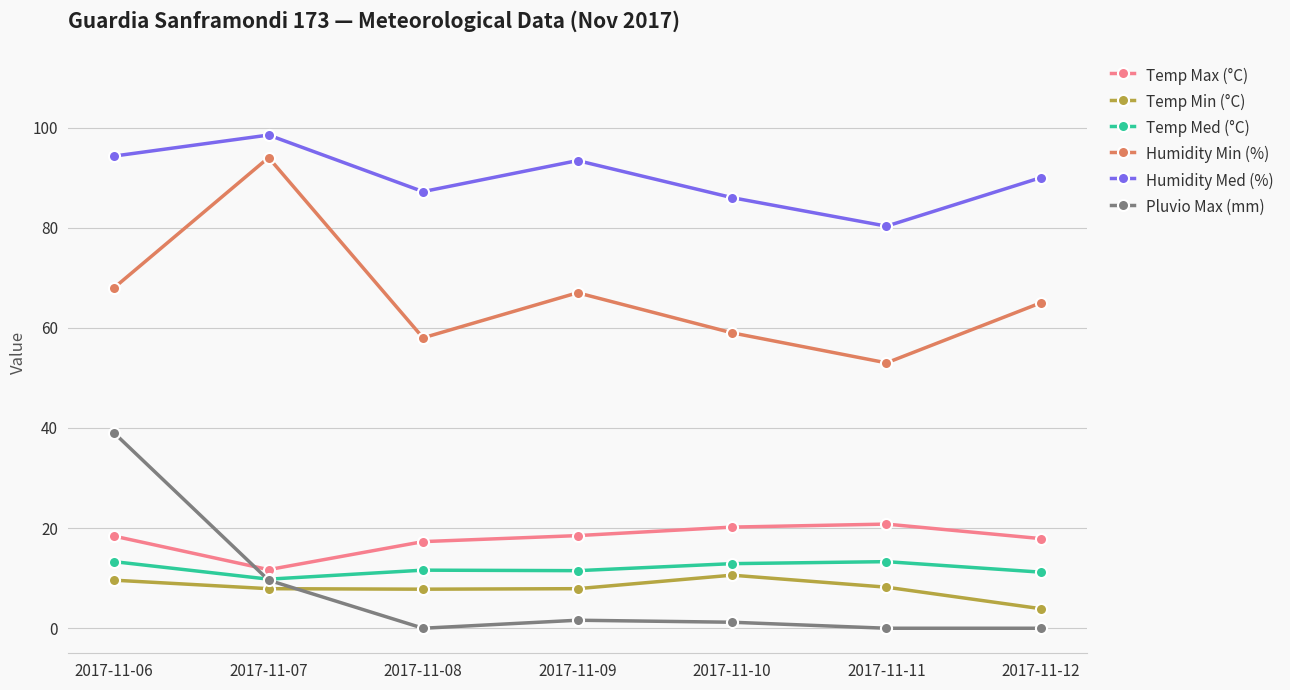

True or false: Humidity Med (%) has more than 2 interior local peaks.

False